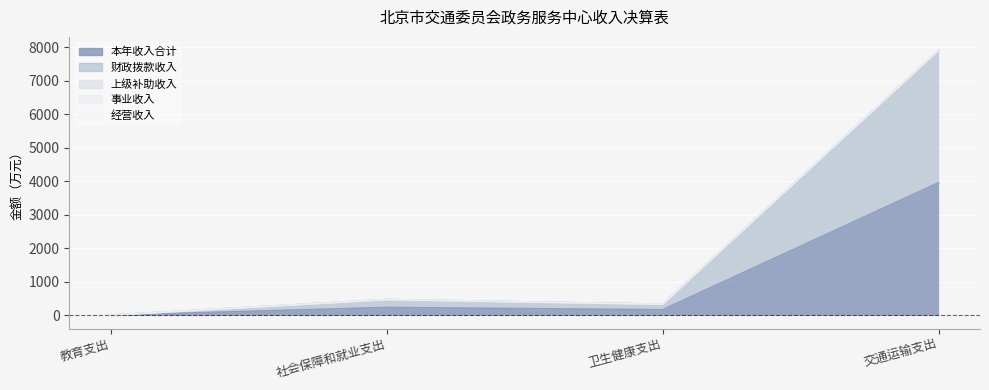

What are all the series names shown in the legend?

本年收入合计, 财政拨款收入, 上级补助收入, 事业收入, 经营收入